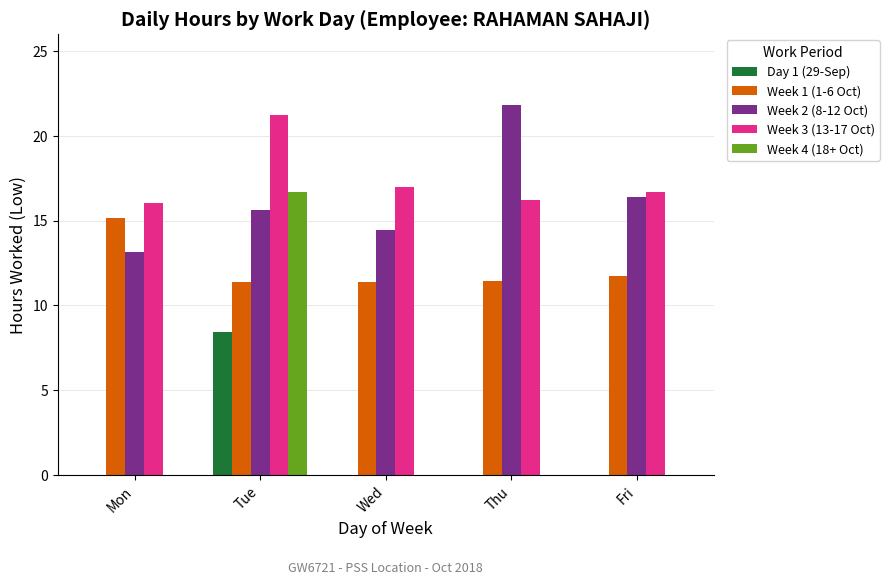

Where is Week 1 (1-6 Oct) nearest to the value 13?

Fri